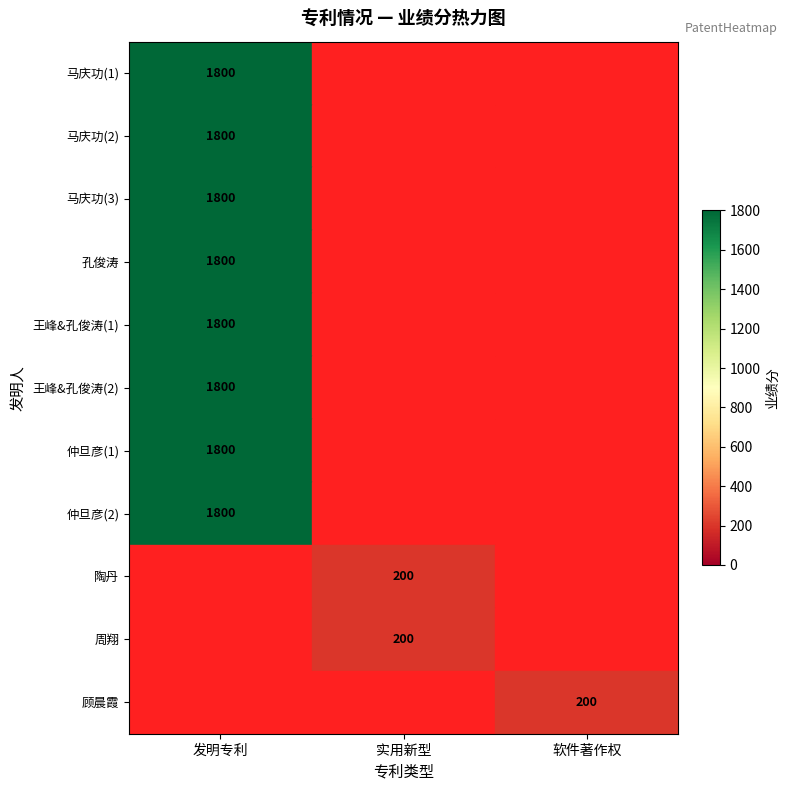

True or false: 马庆功(1) has a value of 1800 at 发明专利.

True